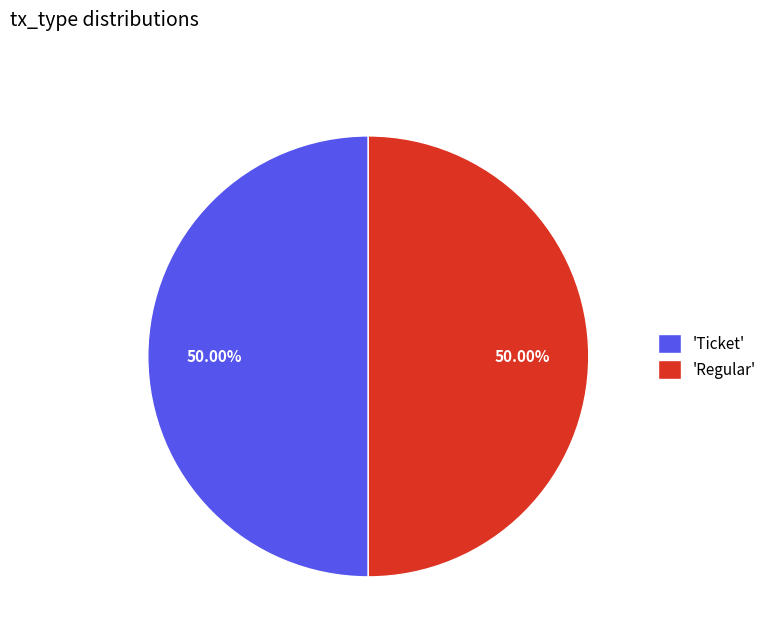

Approximately how many times larger is the value at 'Regular' compared to 'Ticket'?

1.0